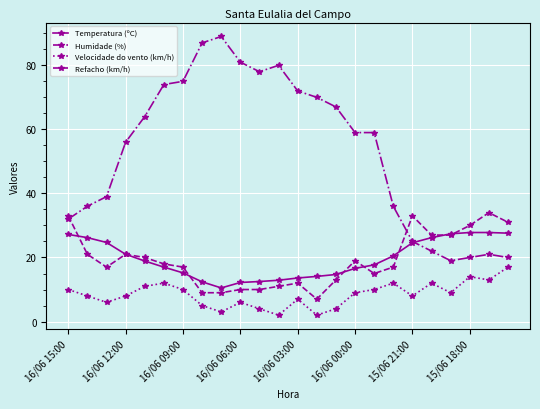

True or false: Velocidade do vento (km/h) and Refacho (km/h) cross at least once.

False